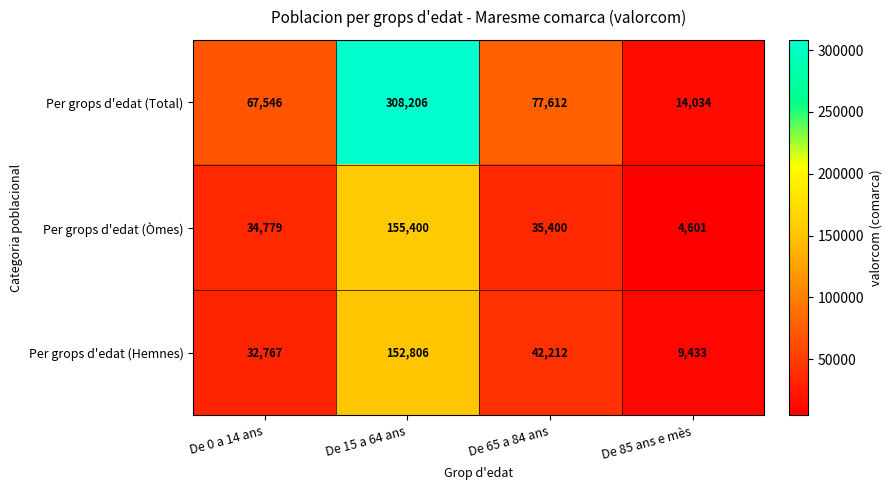

What is the difference between the Per grops d'edat (Òmes) values at De 0 a 14 ans and De 65 a 84 ans?

621